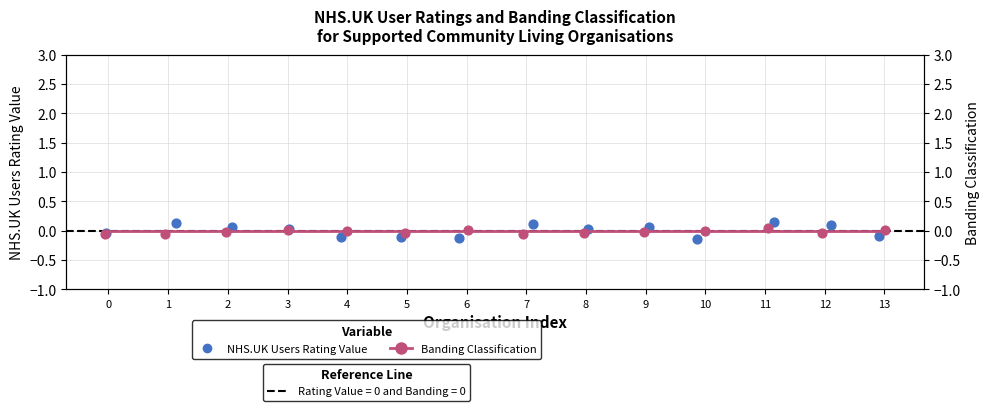

Is the value of Banding Classification at 9 greater than the value of NHS.UK Users Rating Value at 1?

No